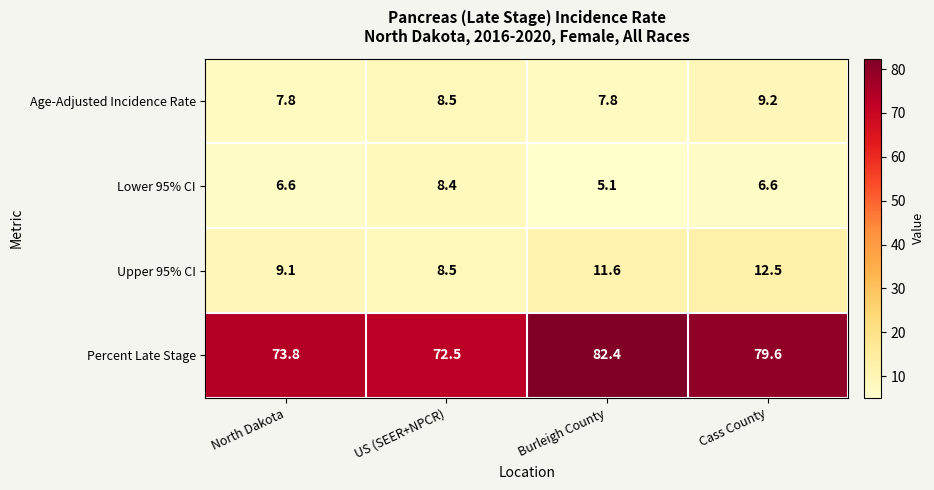

List the labels in order of Upper 95% CI value, largest first.

Cass County, Burleigh County, North Dakota, US (SEER+NPCR)